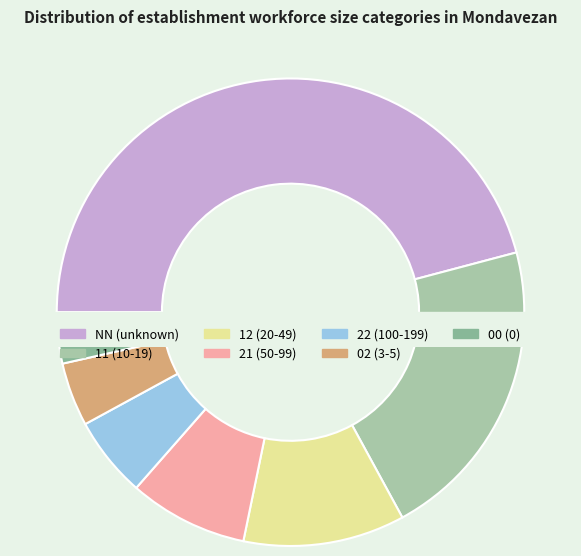

What is the change in value from NN to 02?

-141